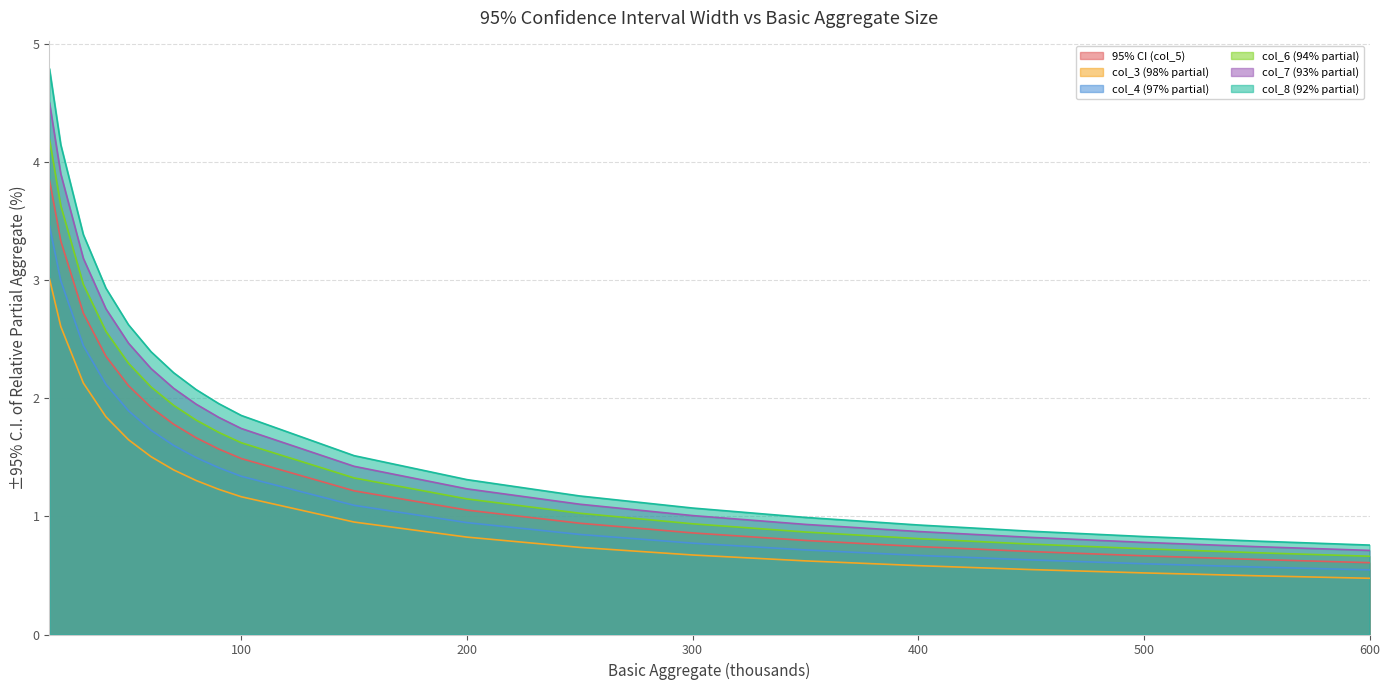

Reading left to right, what are all the values shown in this chart?

95% CI (col_5): 3.8	3.3	2.7	2.4	2.1	1.9	1.8	1.7	1.6	1.5	1.2	1.1	0.9	0.9	0.8	0.7	0.7	0.7	0.6	0.6
col_3 (98% partial): 4.8	4.1	3.4	2.9	2.6	2.4	2.2	2.1	2.0	1.9	1.5	1.3	1.2	1.1	1.0	0.9	0.9	0.8	0.8	0.8
col_4 (97% partial): 3.0	2.6	2.1	1.8	1.6	1.5	1.4	1.3	1.2	1.2	1.0	0.8	0.7	0.7	0.6	0.6	0.5	0.5	0.5	0.5
col_6 (94% partial): 4.2	3.6	3.0	2.6	2.3	2.1	1.9	1.8	1.7	1.6	1.3	1.1	1.0	0.9	0.9	0.8	0.8	0.7	0.7	0.7
col_7 (93% partial): 3.5	3.0	2.4	2.1	1.9	1.7	1.6	1.5	1.4	1.3	1.1	0.9	0.8	0.8	0.7	0.7	0.6	0.6	0.6	0.5
col_8 (92% partial): 4.5	3.9	3.2	2.8	2.5	2.3	2.1	1.9	1.8	1.7	1.4	1.2	1.1	1.0	0.9	0.9	0.8	0.8	0.7	0.7